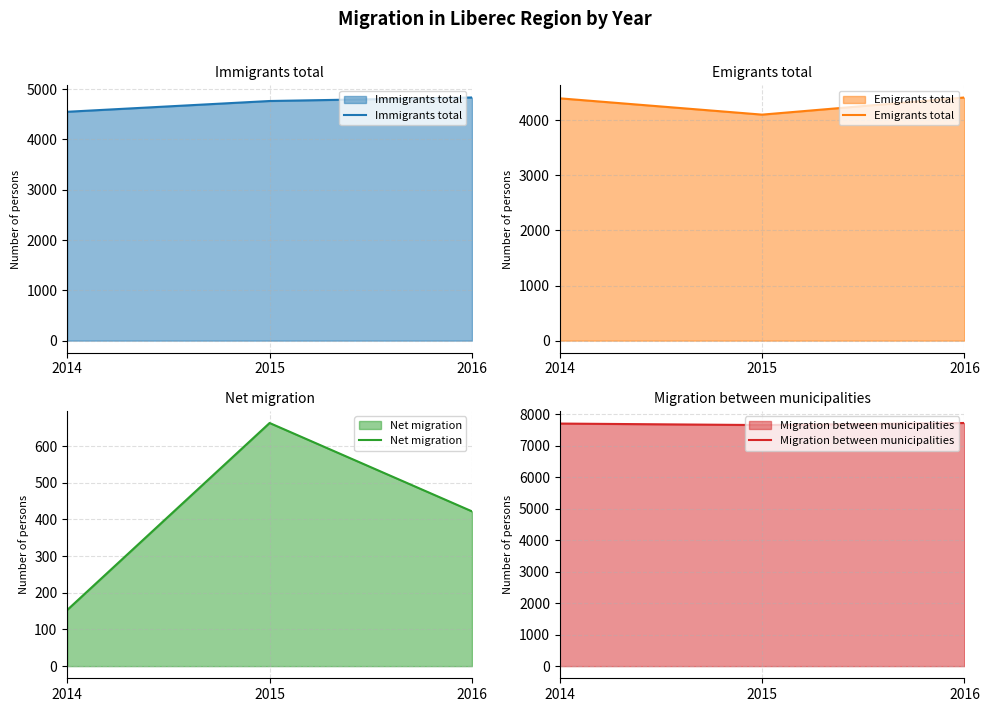

Which series has the widest spread of values?

Net migration